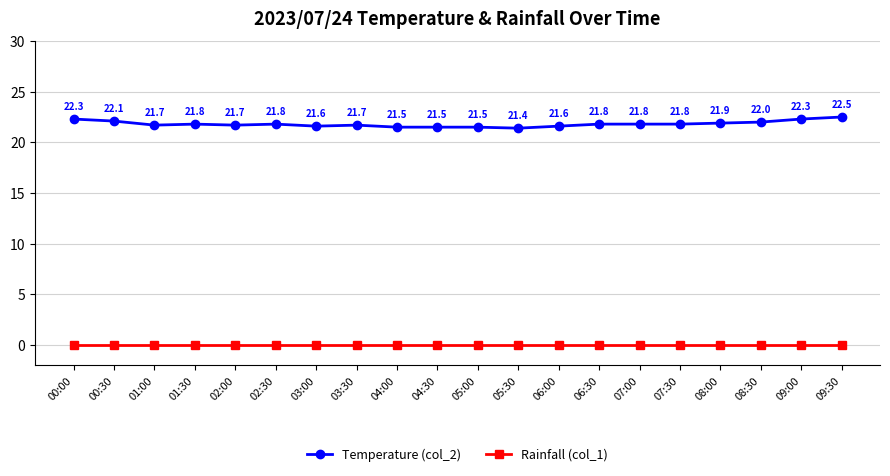

What is the label of the 7th point from the left?

03:00